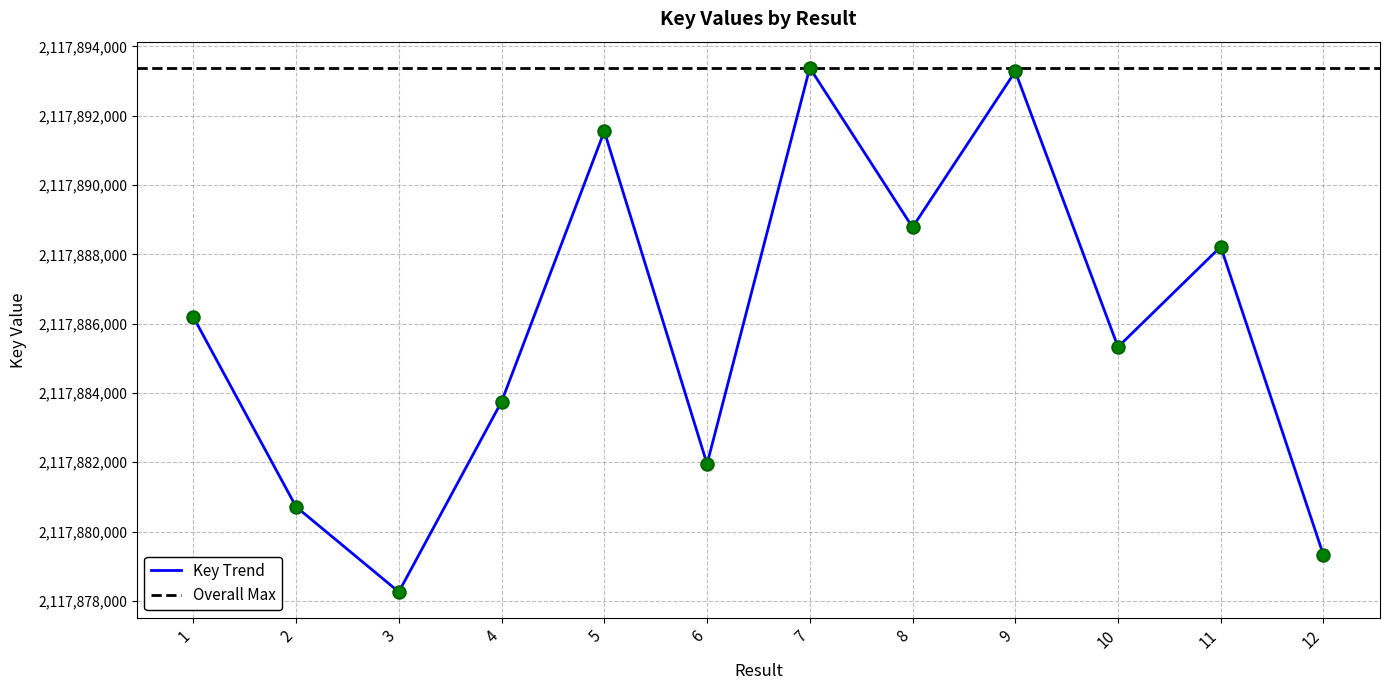

Between 2 and 5, which is larger?

5